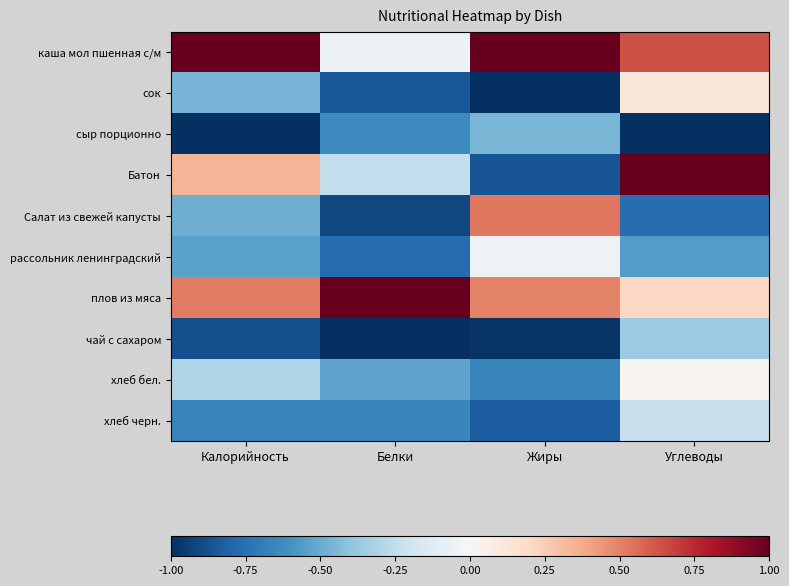

What is the minimum value shown in the chart?

-1.0